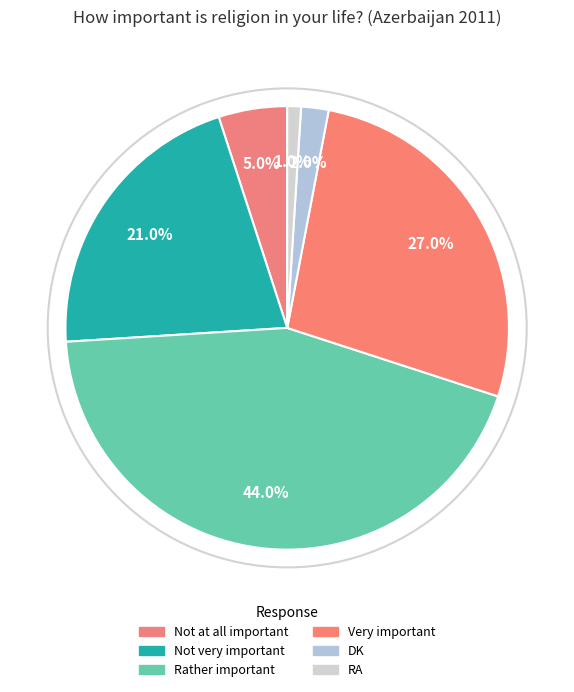

What percentage is NOT represented by Very important?

73.0%